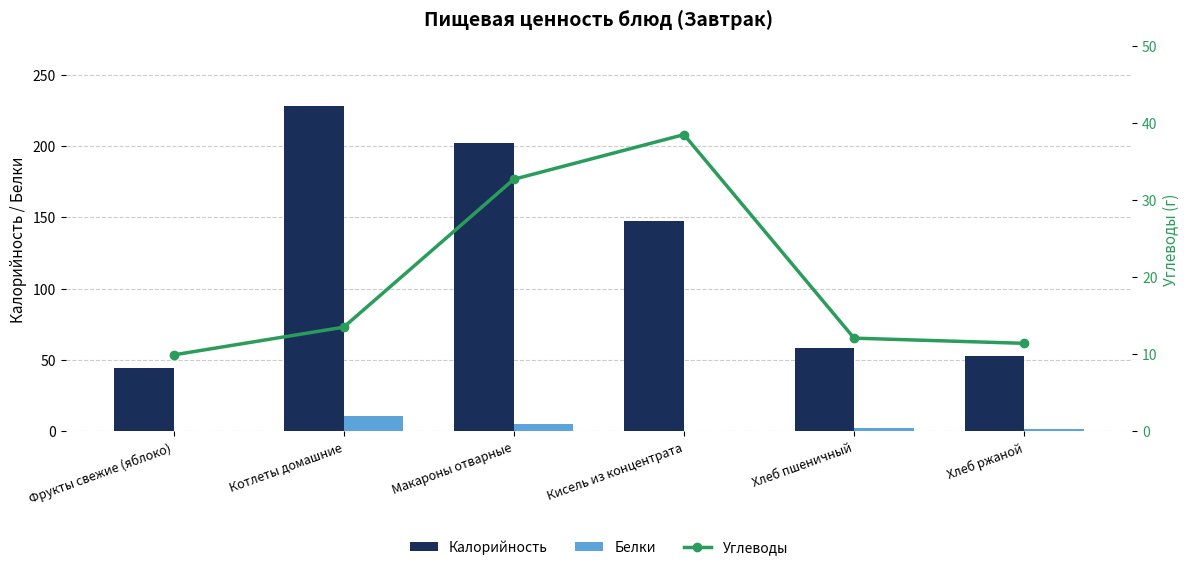

Which has a higher value, Кисель из концентрата or Макароны отварные?

Макароны отварные